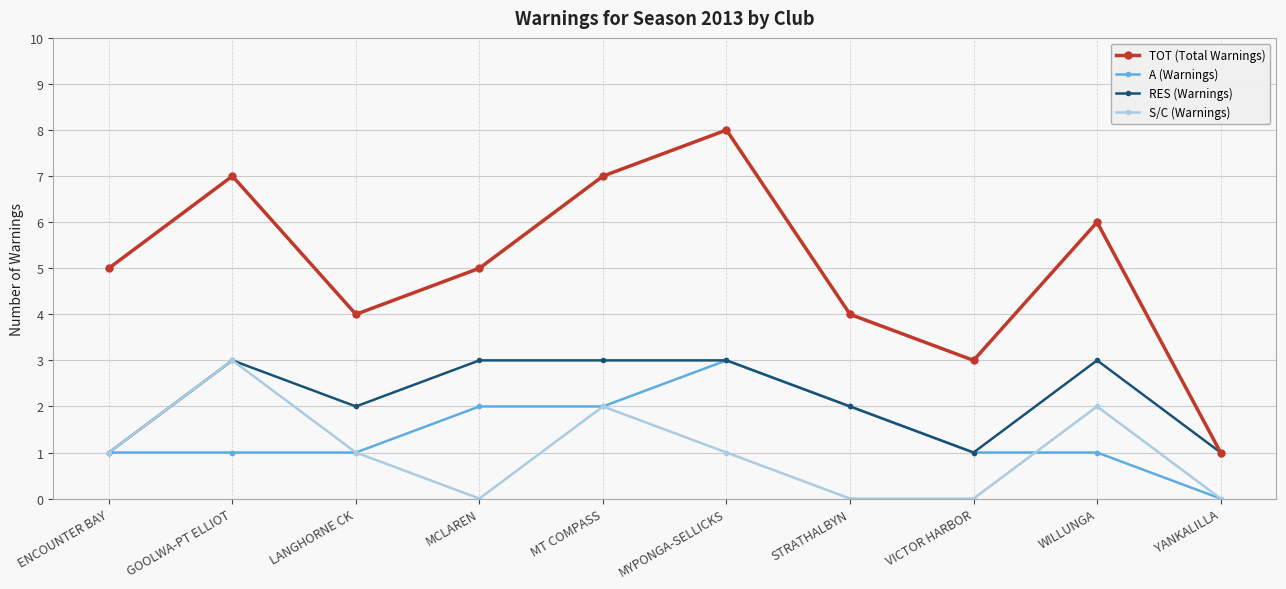

Which label corresponds to the largest value in the chart?

MYPONGA-SELLICKS